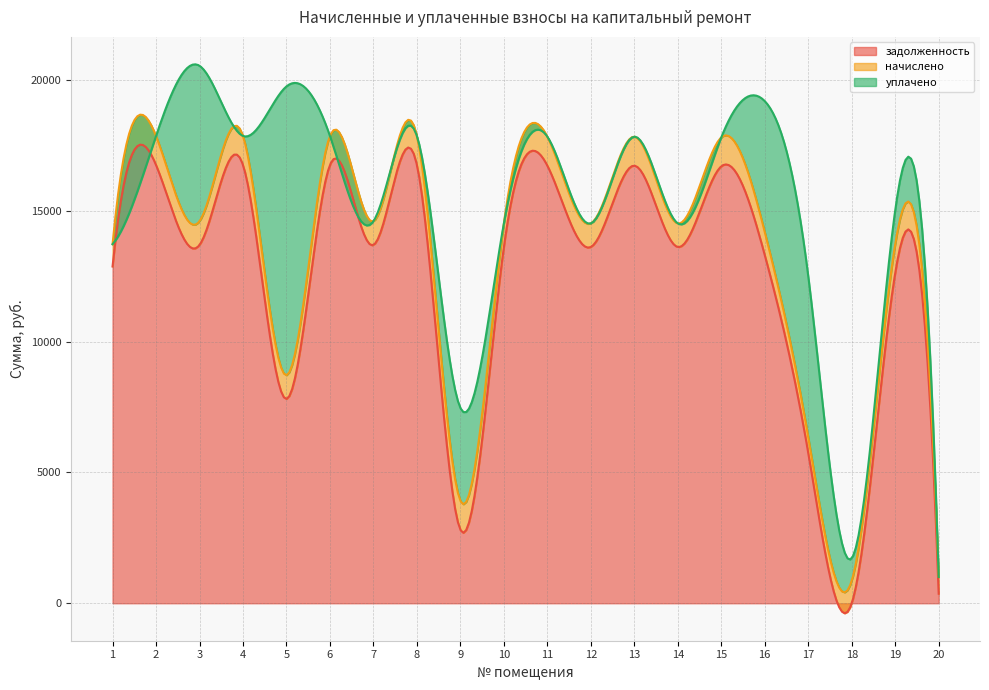

The задолженность series shows 0.0 at 18. True or false?

True